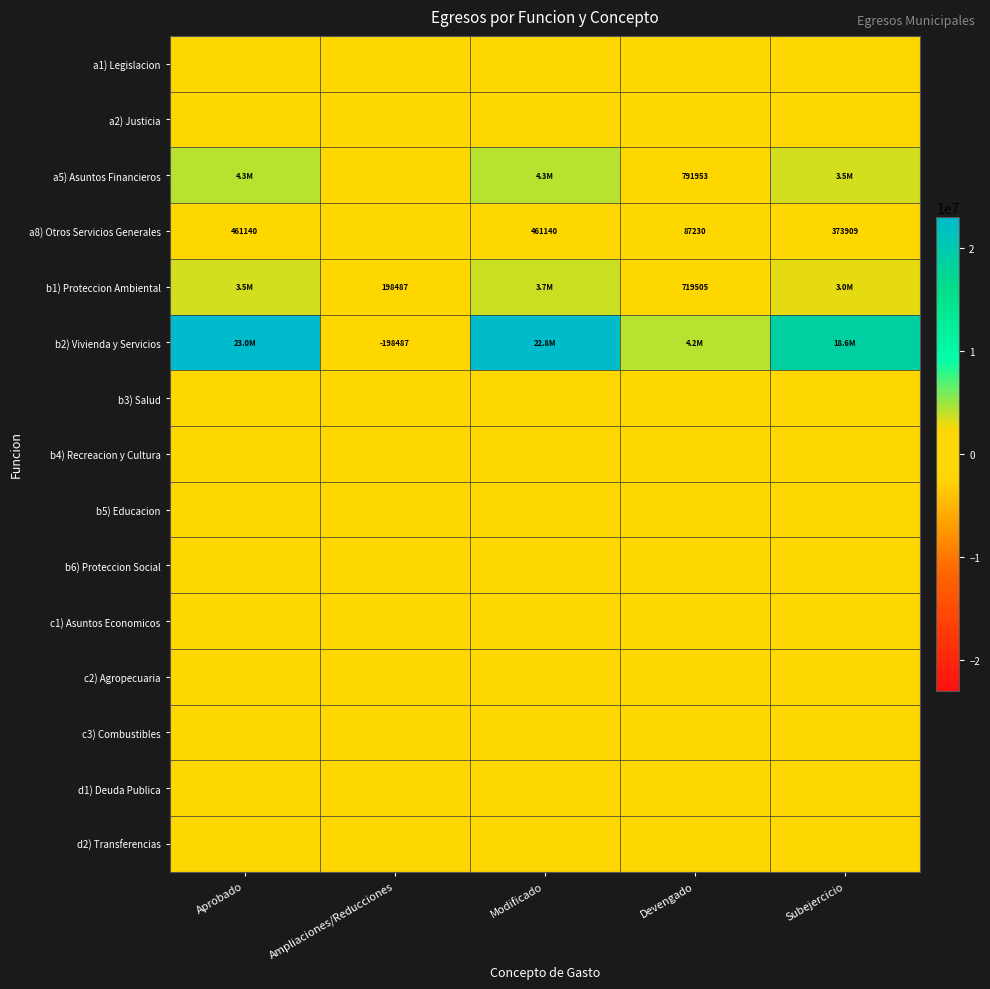

What is the difference between the highest and lowest values at Aprobado?

23023819.2